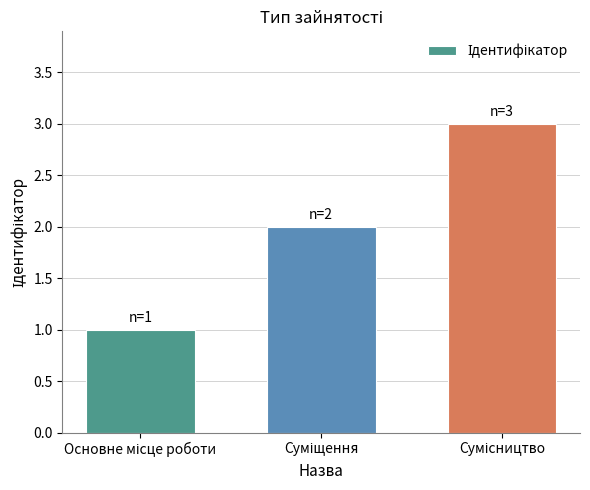

Does the chart contain stacked bars?

No